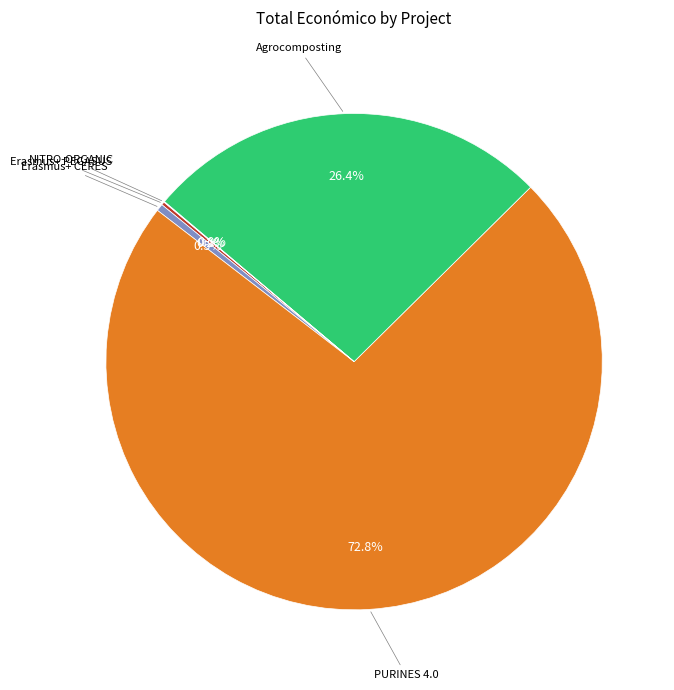

To the nearest percent, what is the average slice percentage?

20%